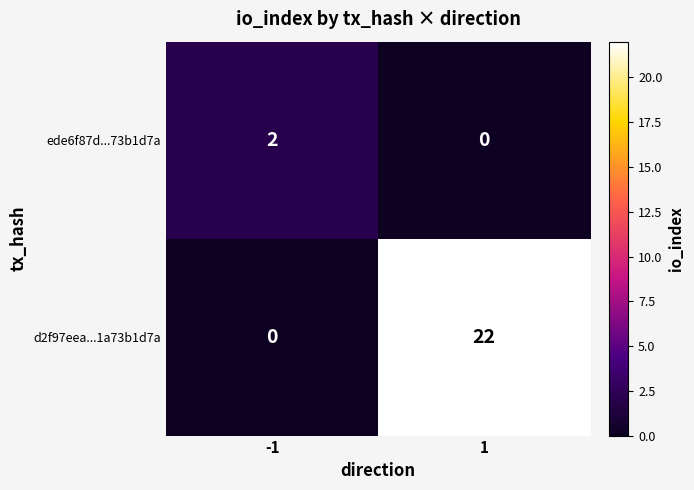

Which series has the widest spread of values?

d2f97eea...1a73b1d7a